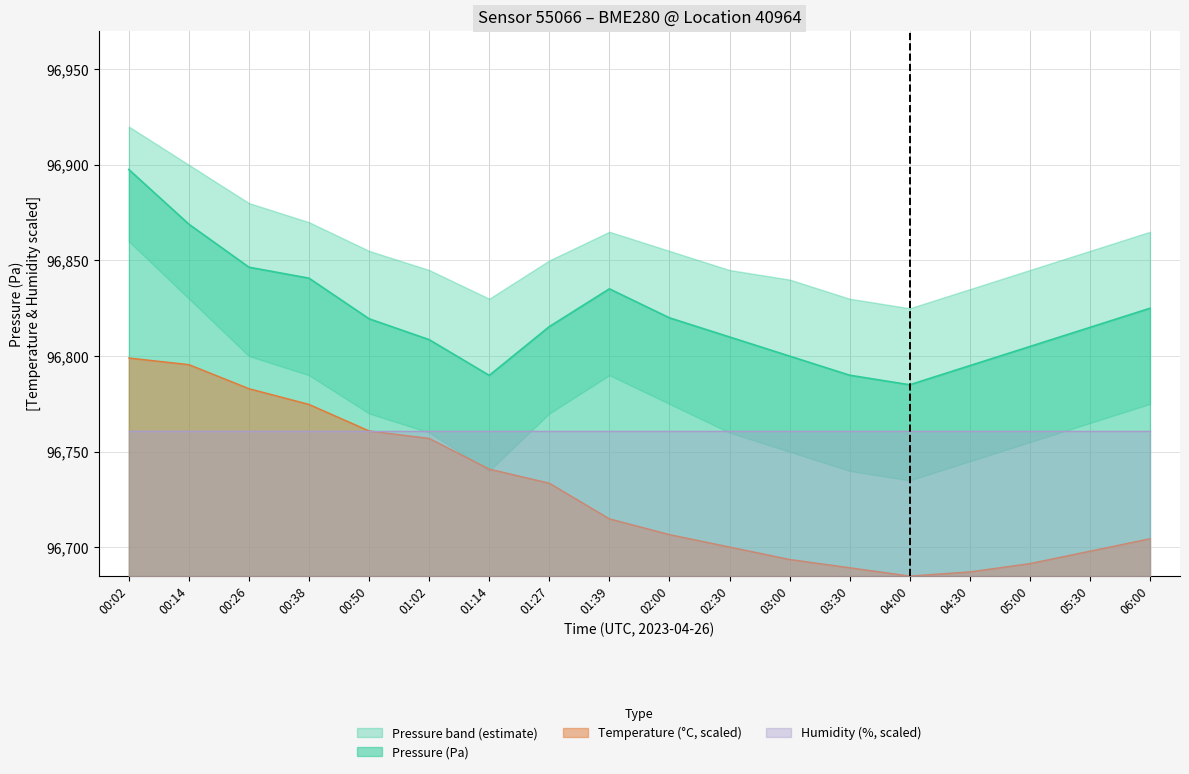

What is the highest value of the Pressure (Pa) series?

96897.5